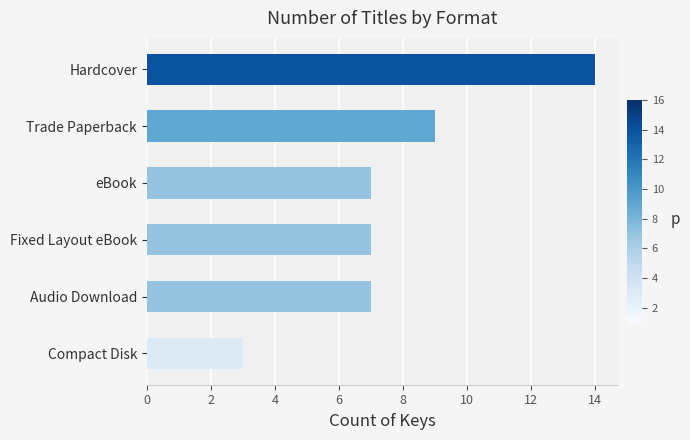

What is the difference between the maximum and minimum values?

11